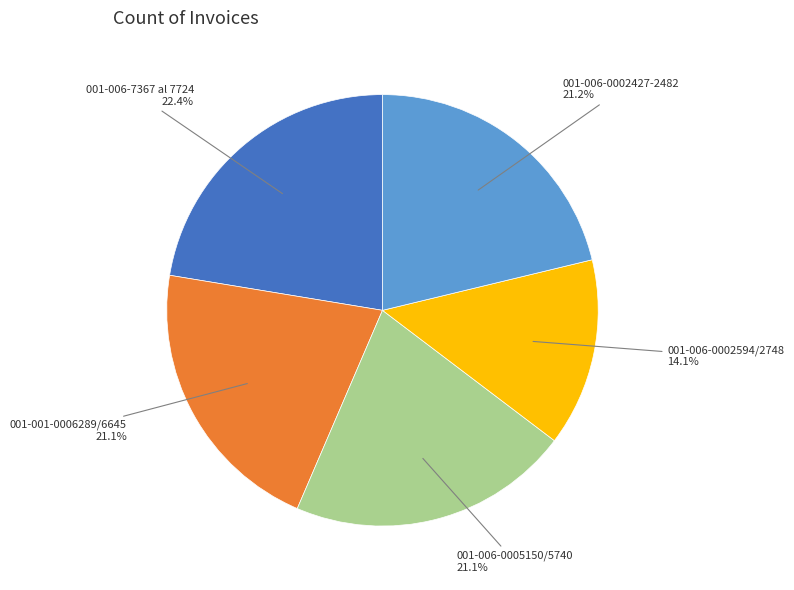

Which slice is the largest?

001-006-7367 al 7724